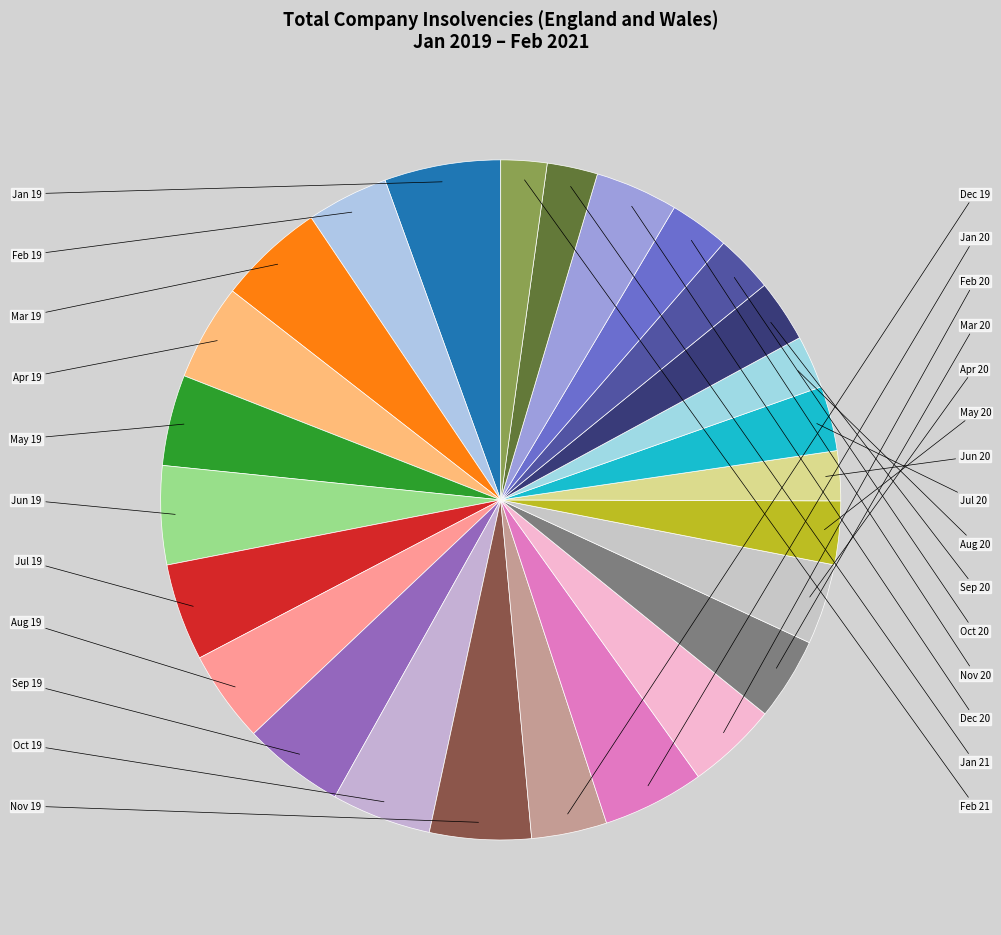

Count the number of slices in the pie.

26